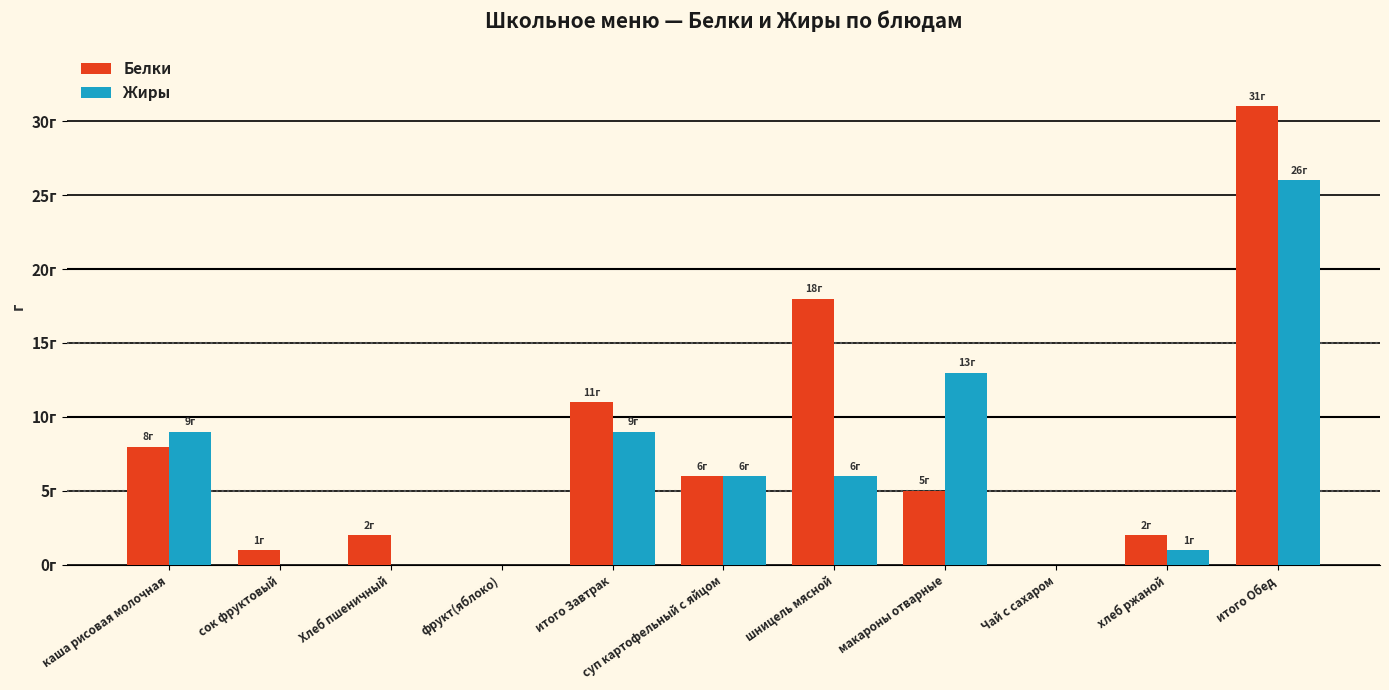

Where does the Белки series first go above 5?

каша рисовая молочная